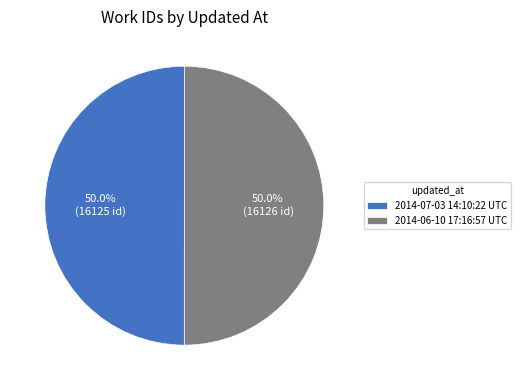

To the nearest percent, what is the average slice percentage?

50%